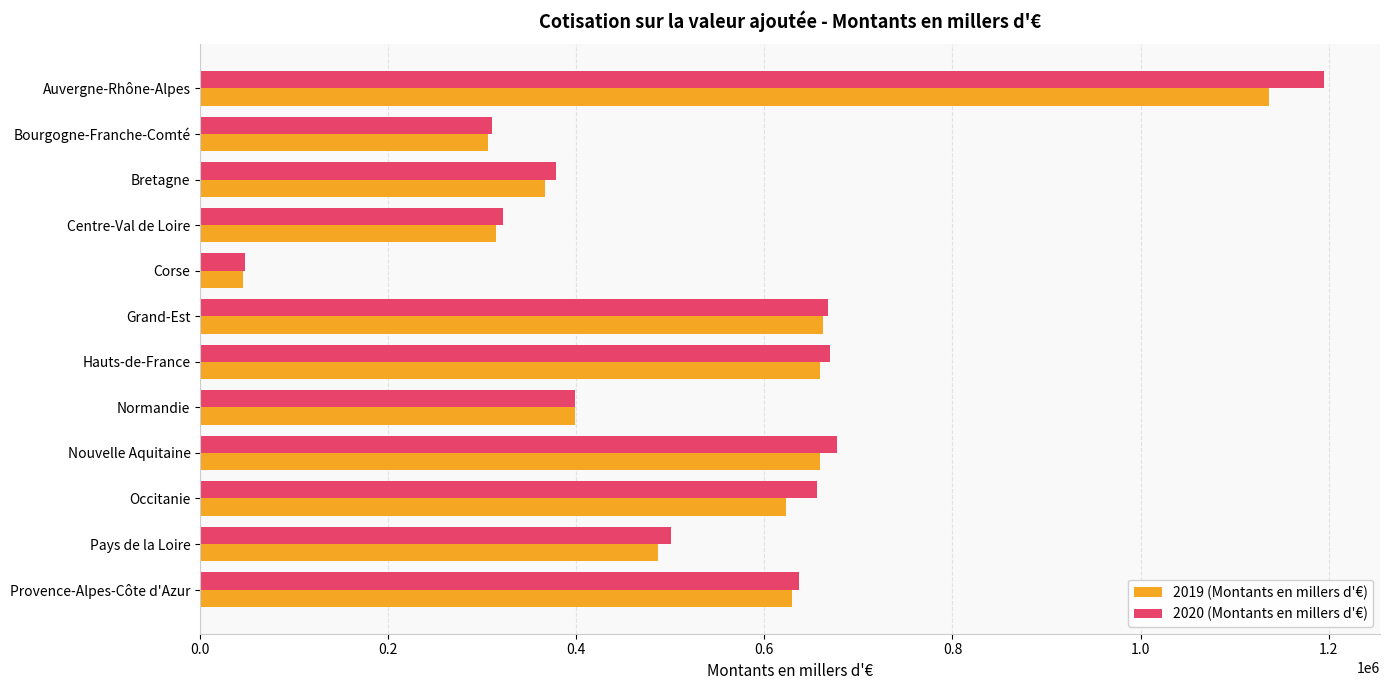

Between Centre-Val de Loire and Occitanie, which series saw the biggest shift?

2020 (Montants en millers d'€)